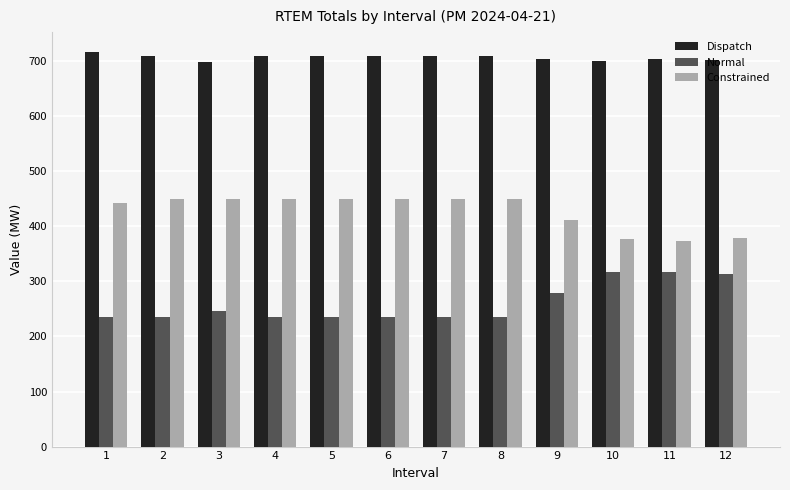

What is the sum of all Dispatch values?

8480.0